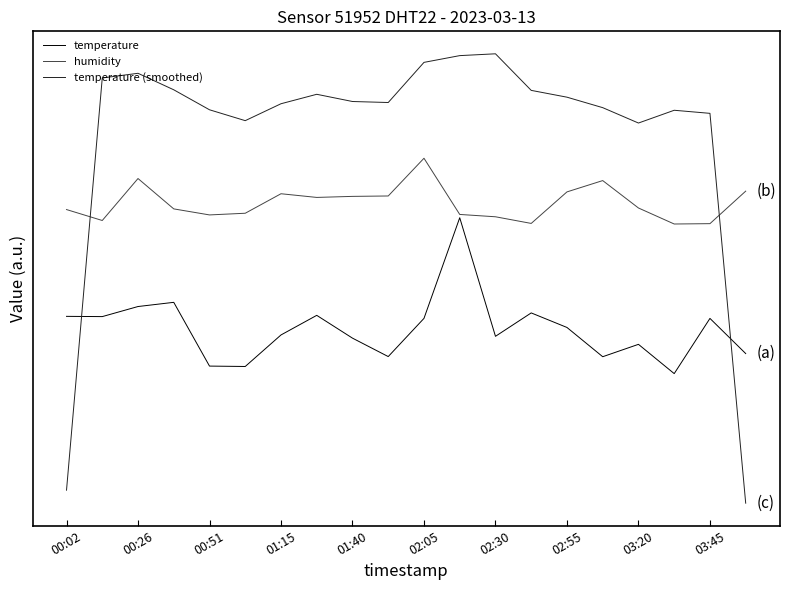

What is the lowest value of the humidity series?

9.0